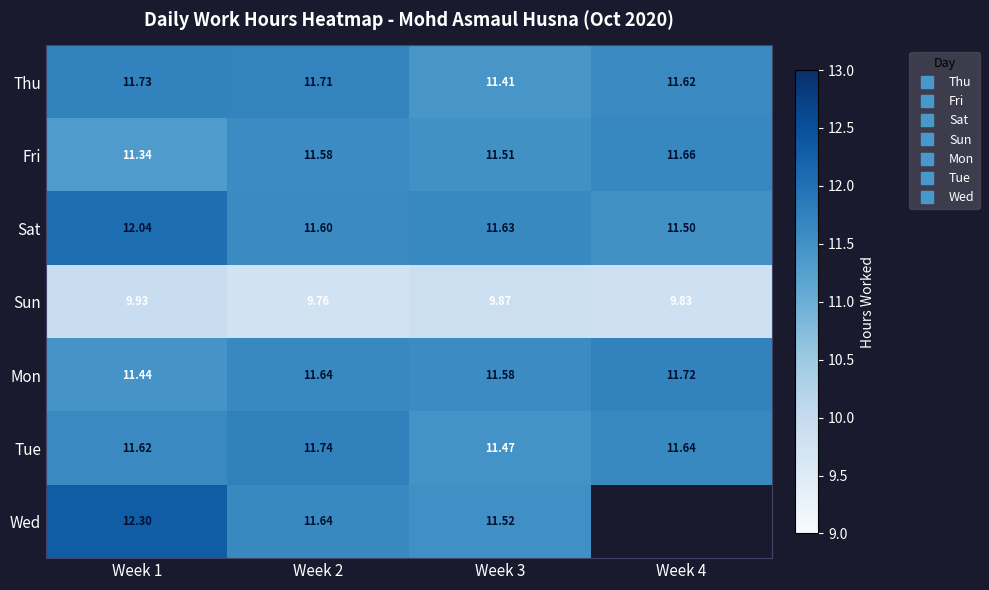

How many categories are shown in the chart?

4